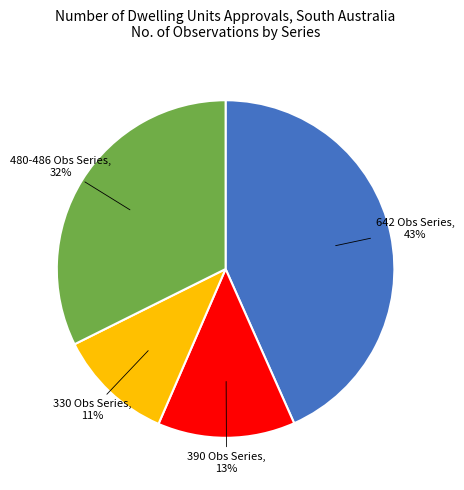

What percentage is the 330 Obs Series slice, to the nearest percent?

11%